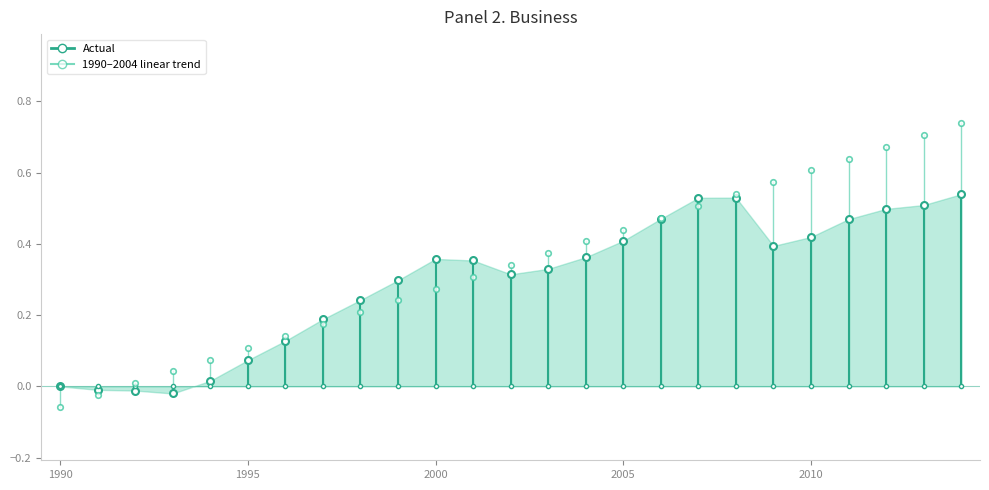

How many lines are shown in the chart?

1